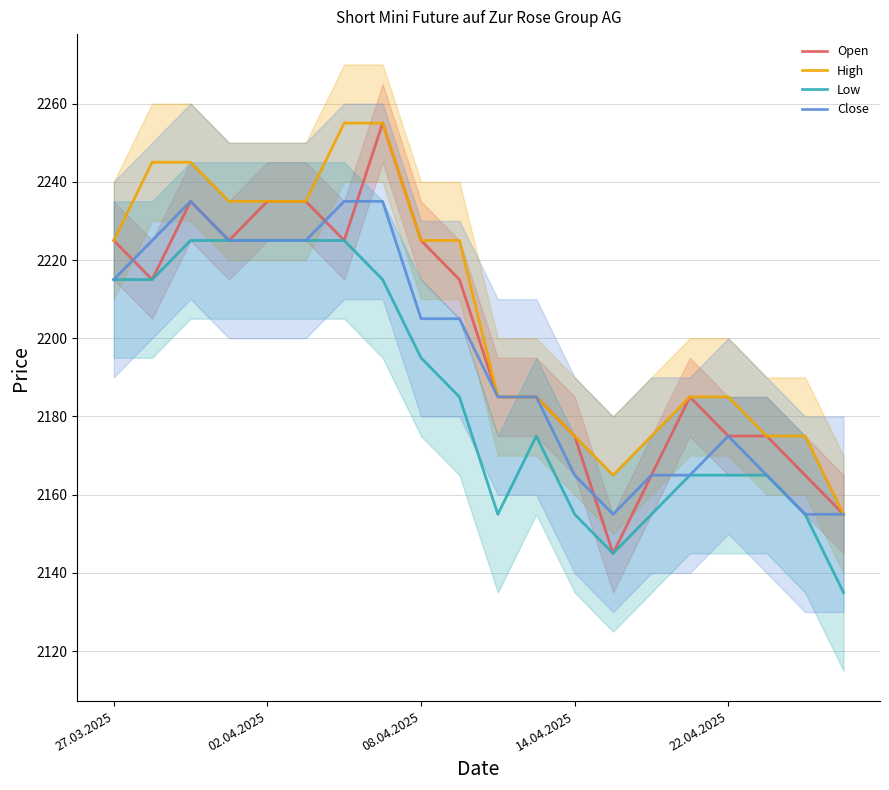

Rank the series by their maximum value, from highest to lowest.

Open, High, Close, Low